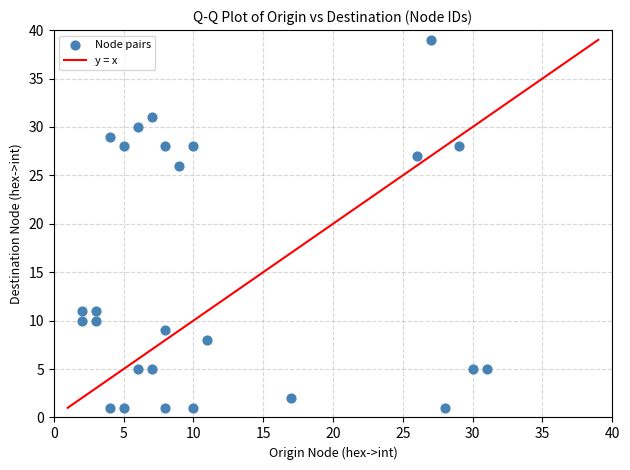

What is the range of X values (max minus min)?

29